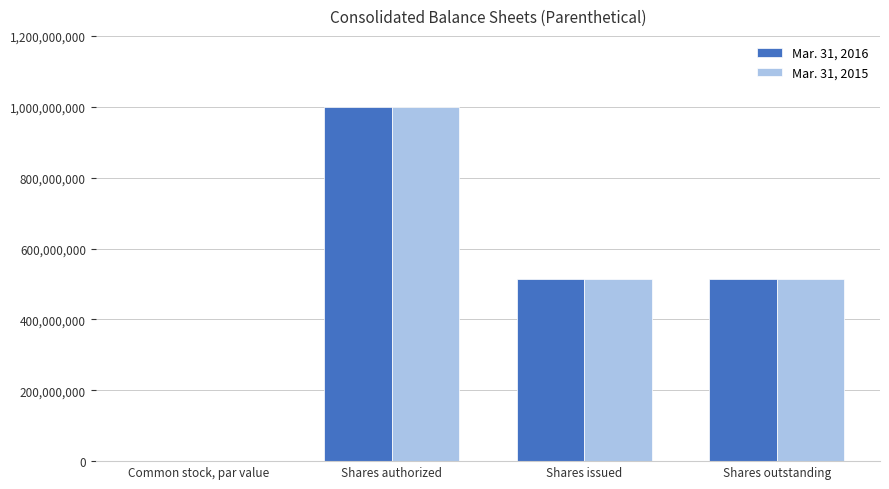

The value of Mar. 31, 2016 at Shares outstanding is 175697388.7. True or false?

False